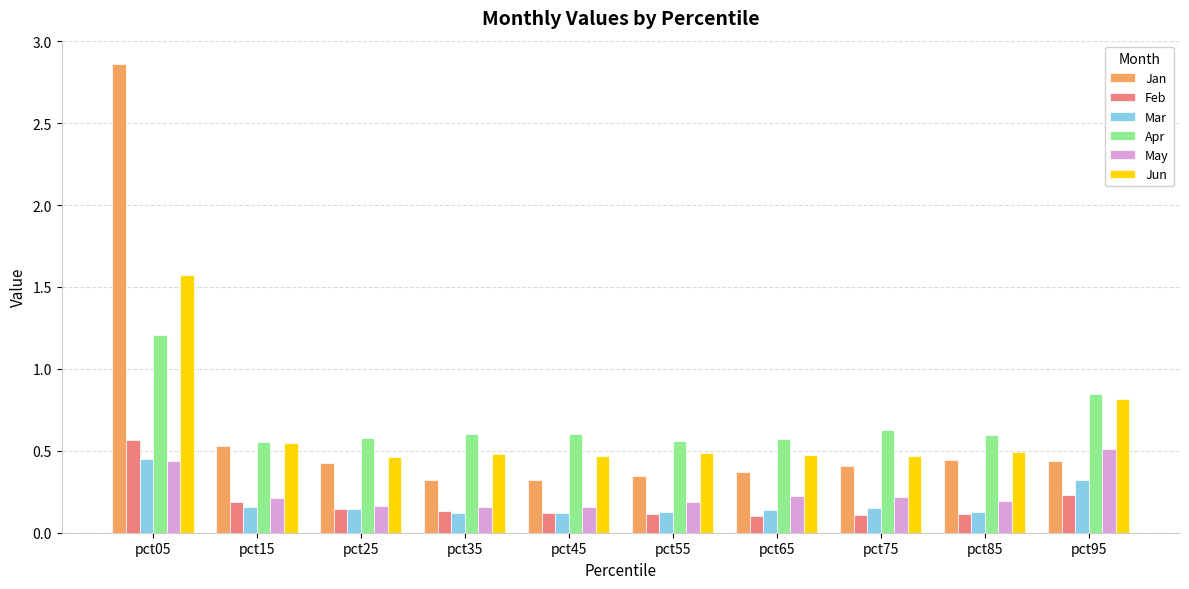

Which category has the highest value in the Jun series?

pct05